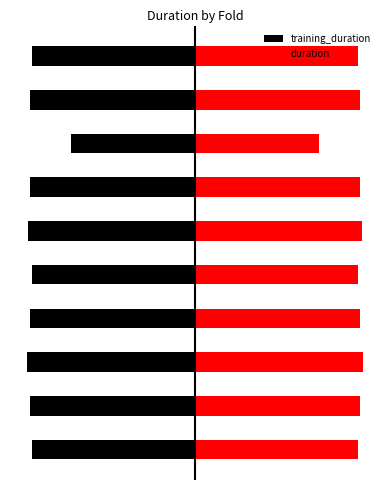

Reading right to left, list all the values displayed in this chart.

training_duration: 9=-0.1	8=-0.1	7=-0.1	6=-0.1	5=-0.1	4=-0.1	3=-0.1	2=-0.1	1=-0.1	0=-0.1
duration: 9=0.1	8=0.1	7=0.1	6=0.1	5=0.1	4=0.1	3=0.1	2=0.1	1=0.1	0=0.1